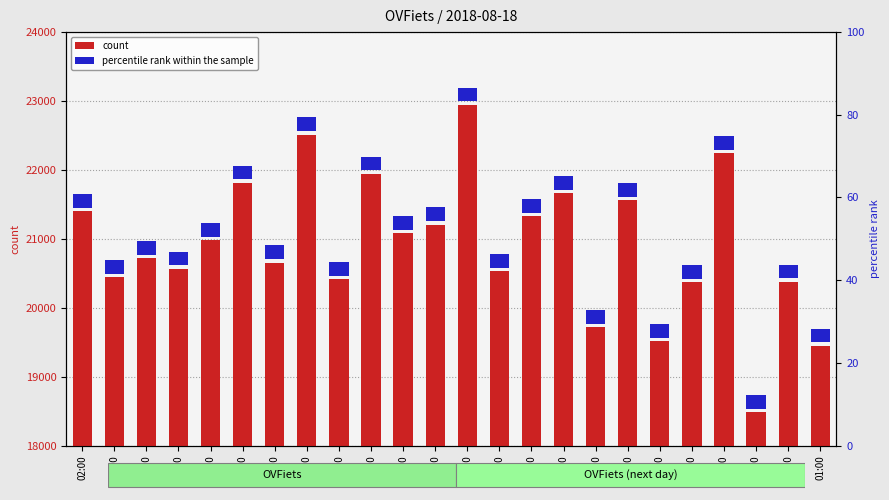

At which category is the sum across all series the highest?

14:00